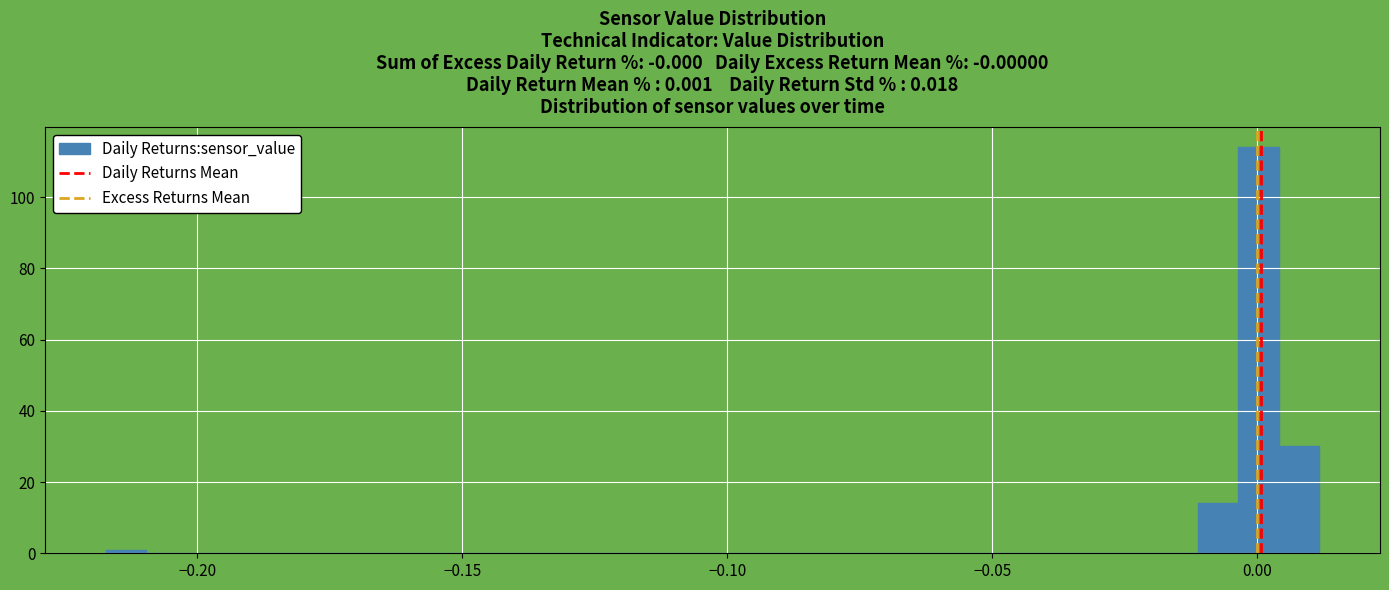

Around what value on the x-axis is the tallest bar? Give the approximate position of its centre, as read against the axis.

0.000